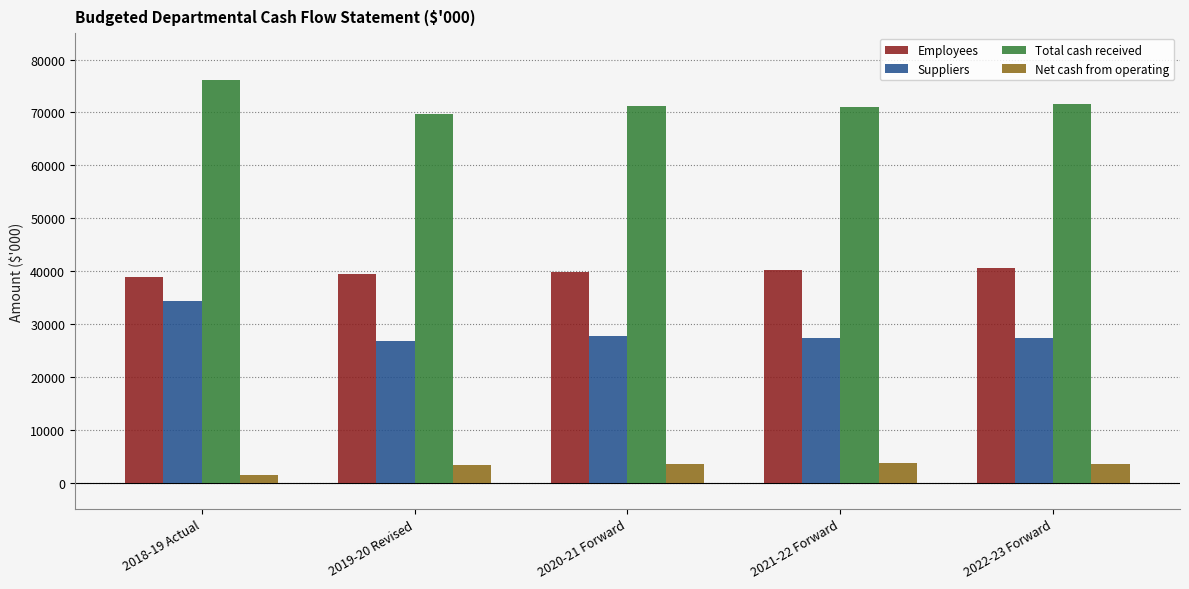

How many categories are shown in the chart?

5